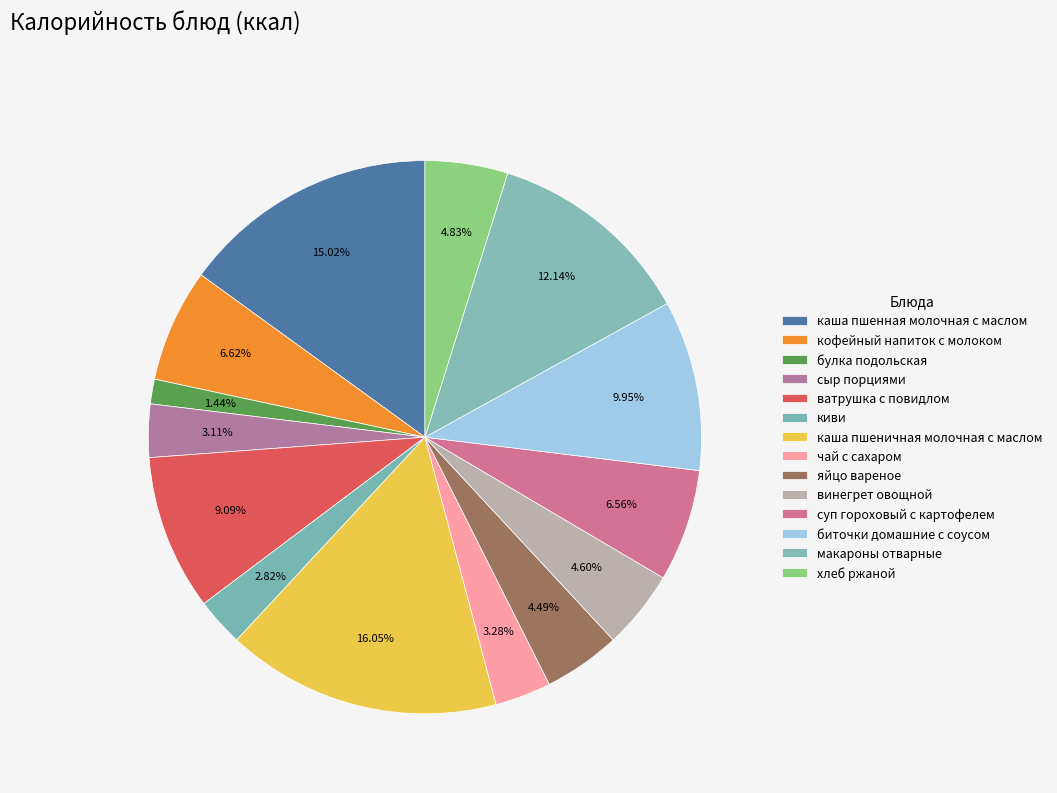

Count the number of slices in the pie.

14